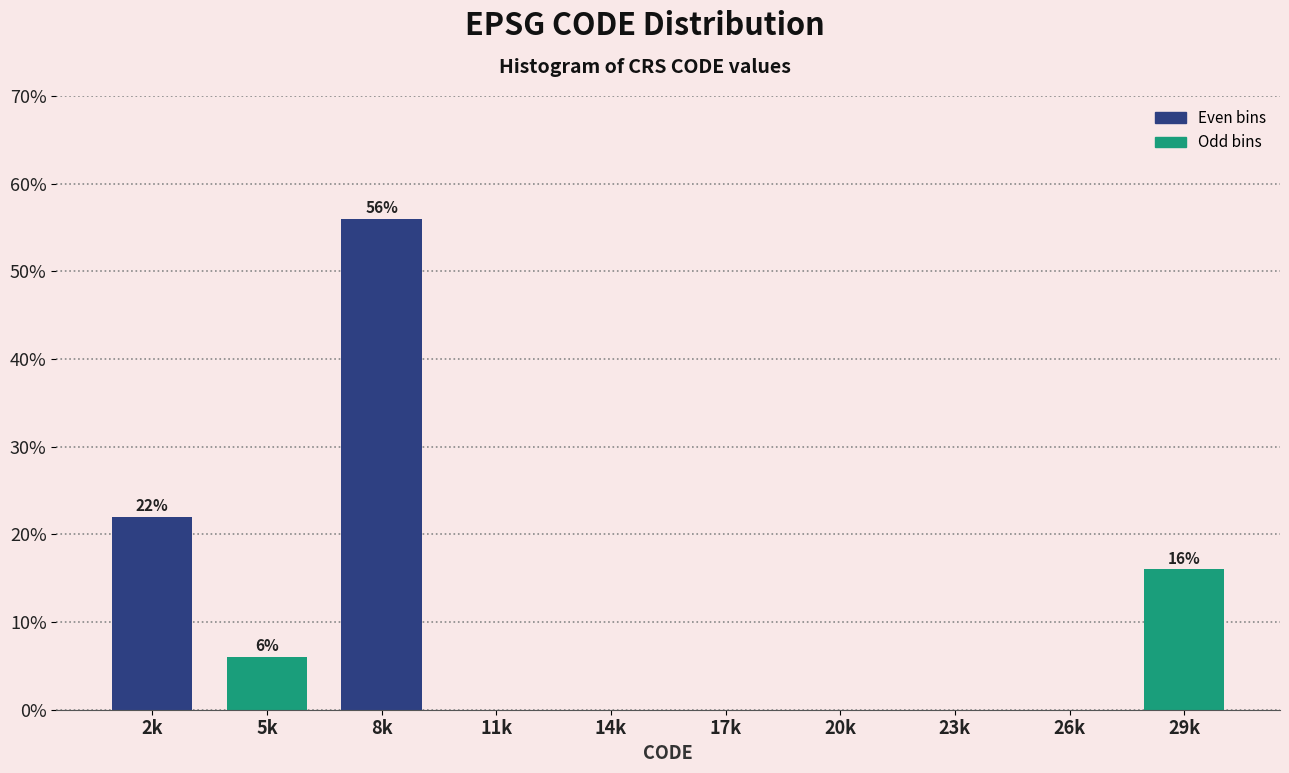

Reading right to left, transcribe all the data shown in this chart.

29k=16.0	26k=0.0	23k=0.0	20k=0.0	17k=0.0	14k=0.0	11k=0.0	8k=56.0	5k=6.0	2k=22.0